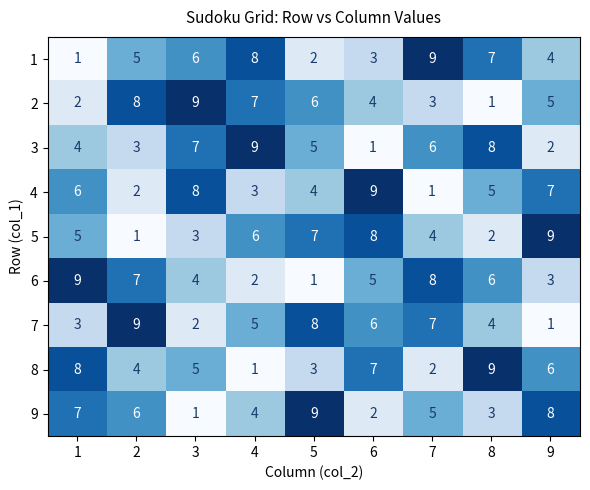

Rank the series at 6 from highest to lowest value.

4, 5, 8, 7, 6, 2, 1, 9, 3